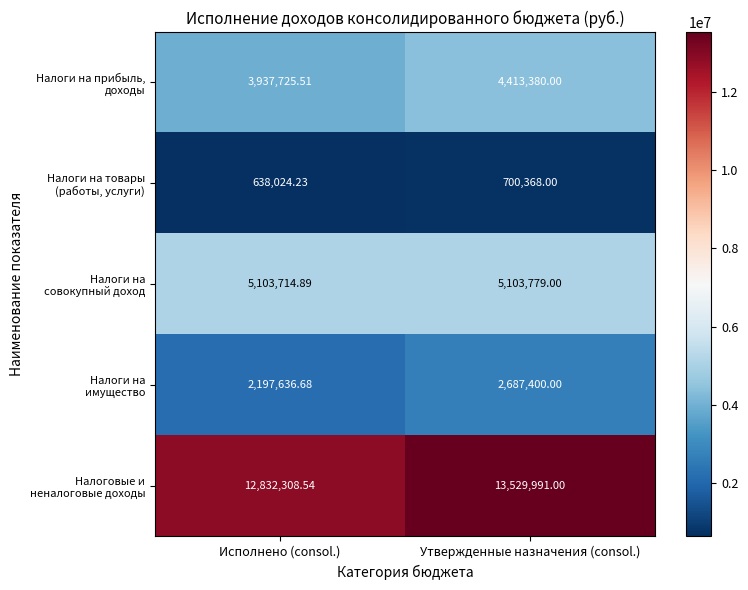

At which category is the sum across all series the highest?

Утвержденные назначения (consol.)